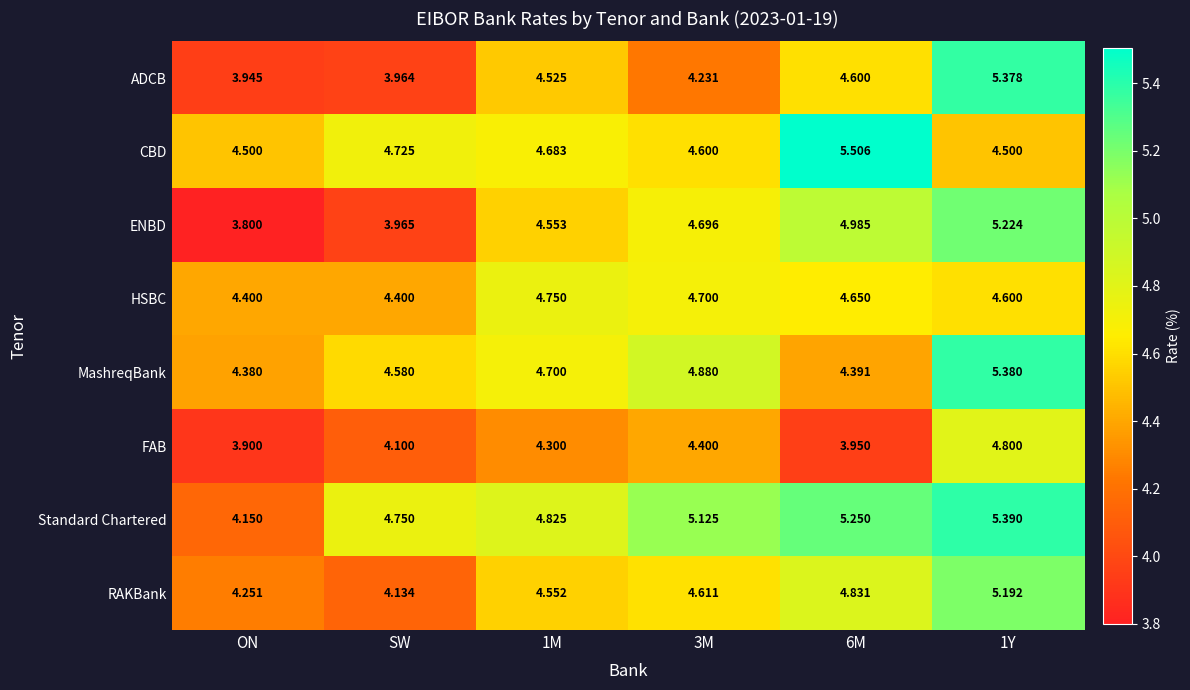

Which series has the largest range (max minus min)?

ADCB